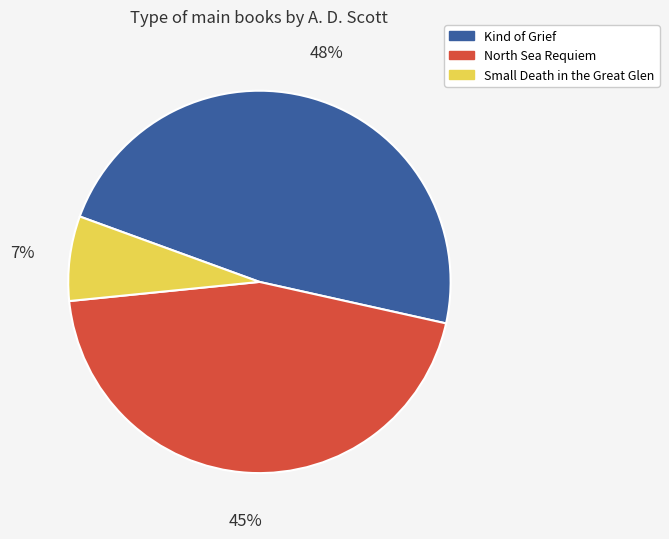

Approximately how many times larger is the value at North Sea Requiem compared to Kind of Grief?

0.9